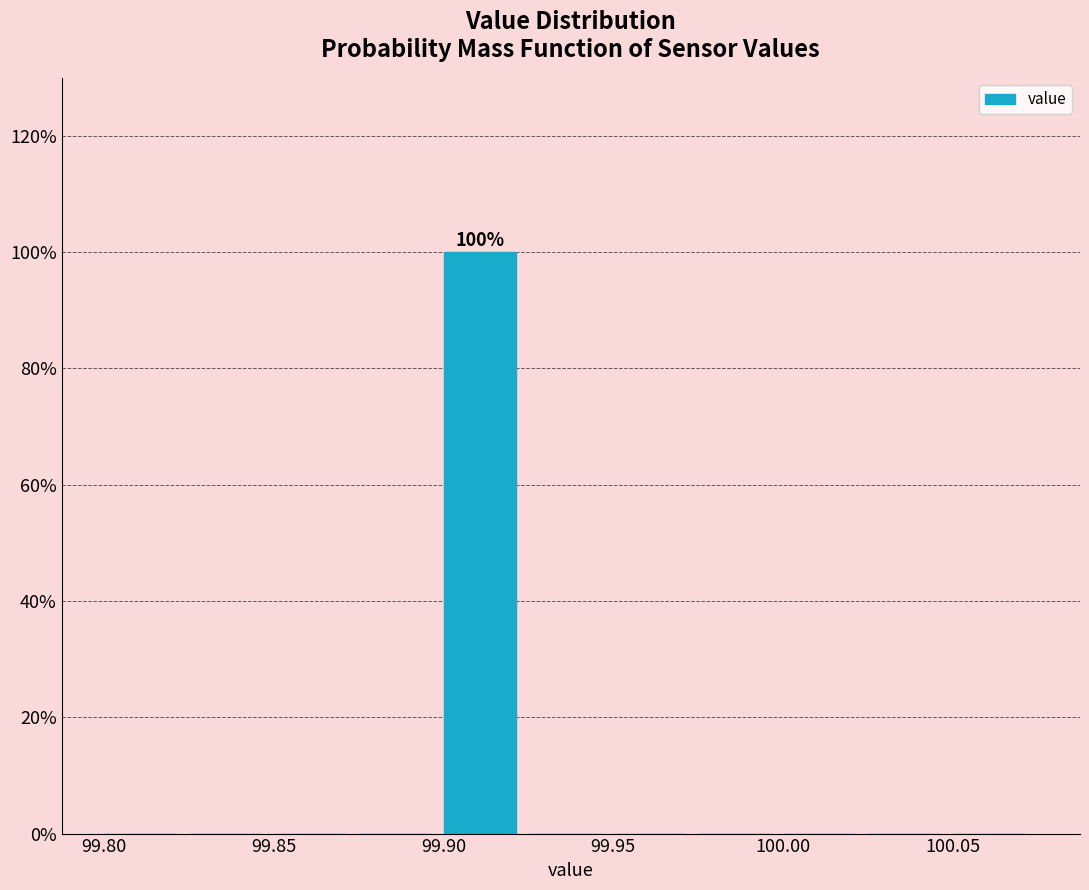

Which range on the x-axis has the tallest bar?

99.900 to 99.925